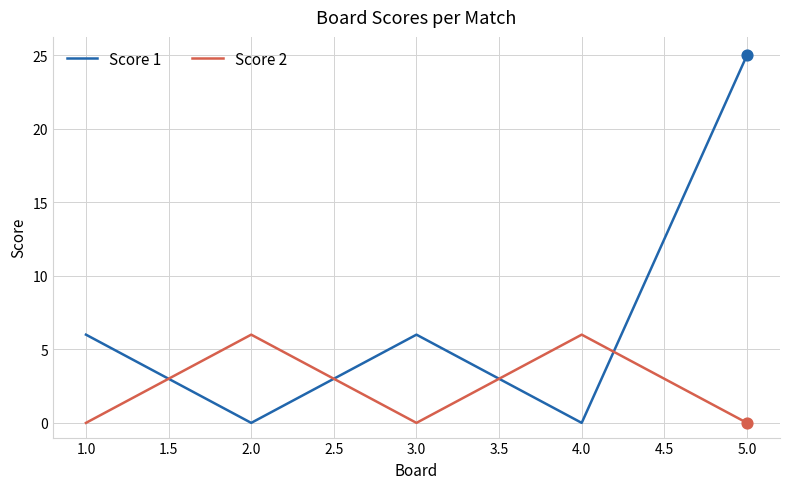

At which category is the sum across all series the highest?

5.0